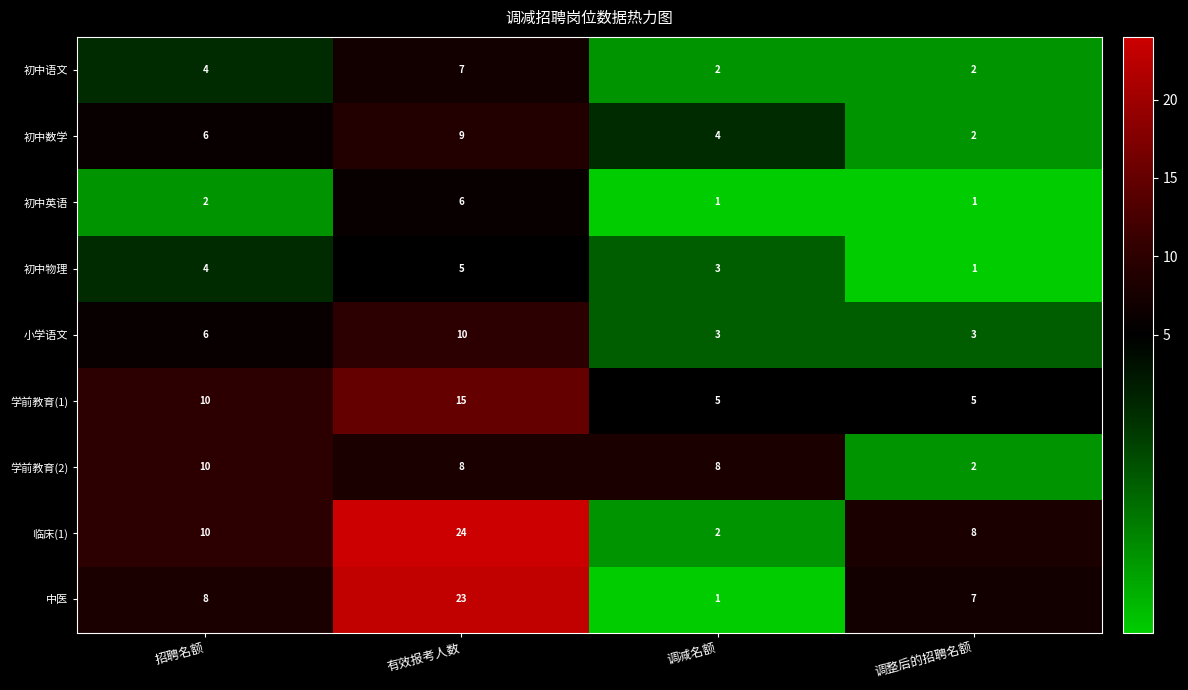

The 学前教育(2) series shows 10 at 招聘名额. True or false?

True